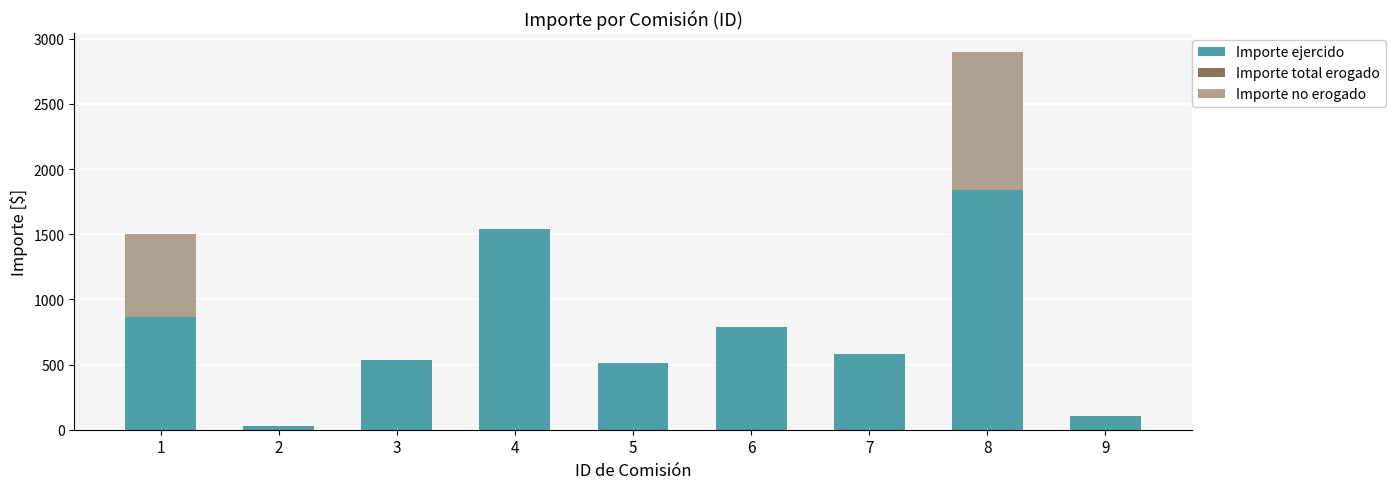

The value of Importe ejercido at 7 is 580. True or false?

True